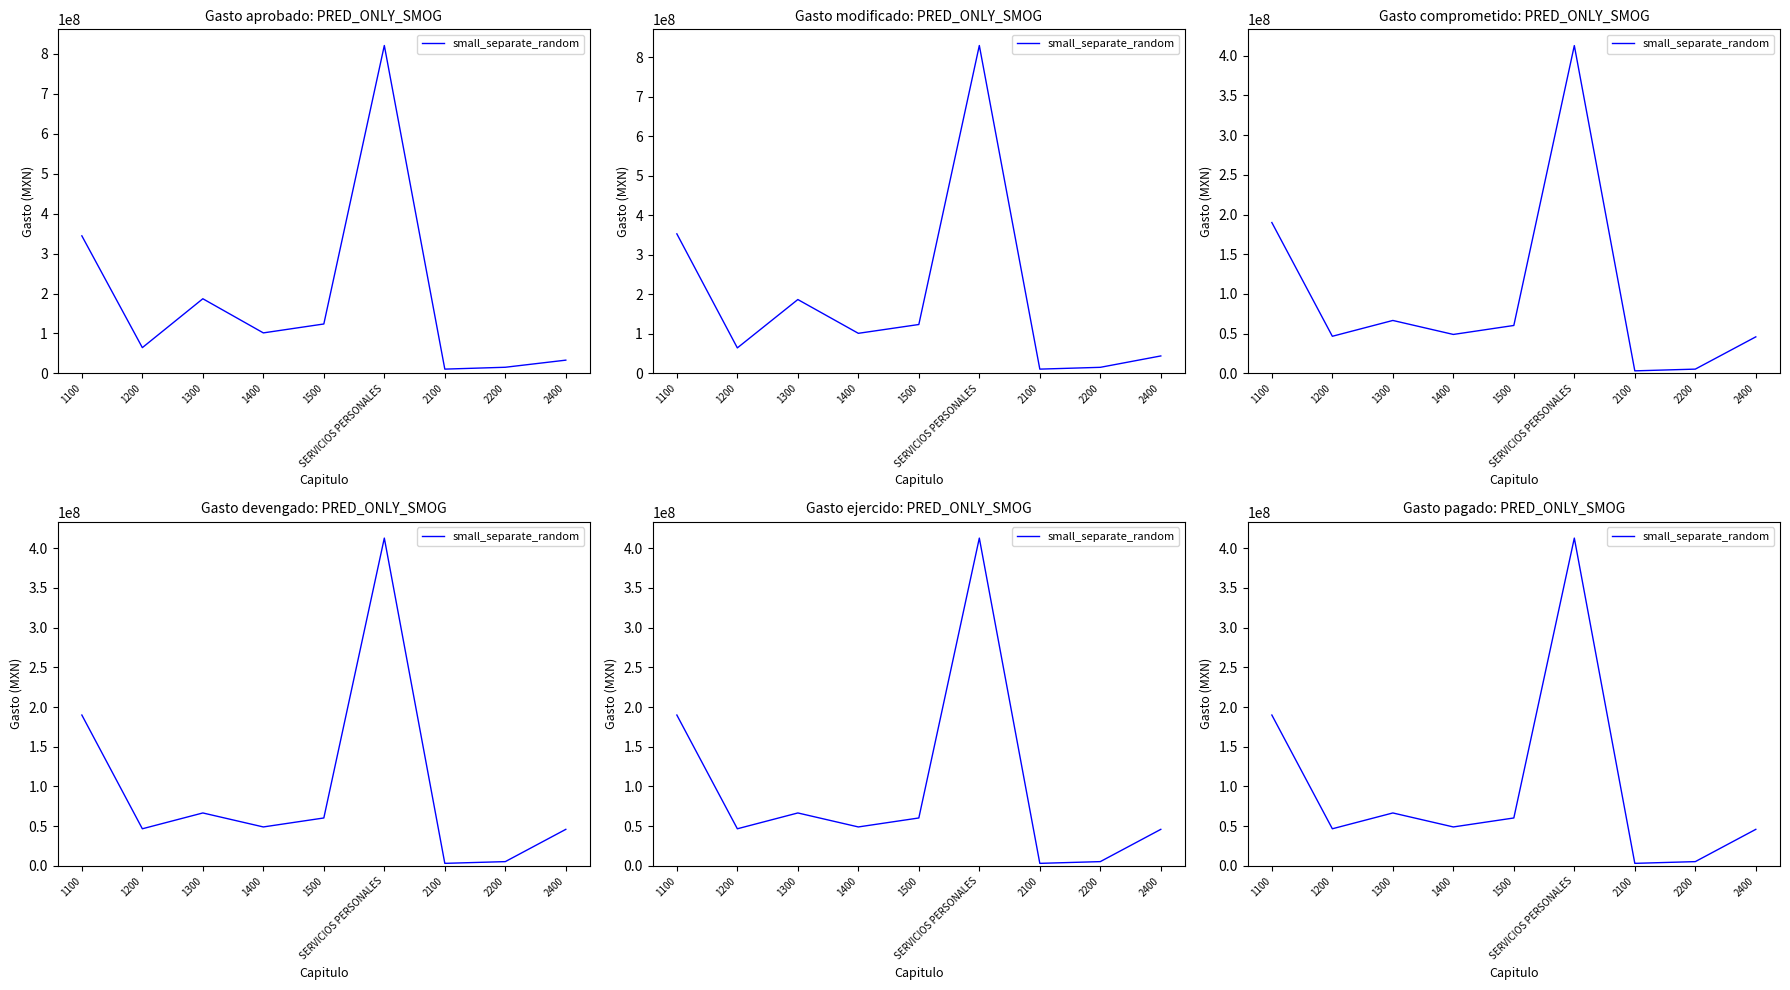

Reading left to right, extract all data points from this chart.

189899131.5	46729264.3	66643104.7	49033341.3	60329453.7	412634295.5	3198274.9	5380507.5	46010395.2